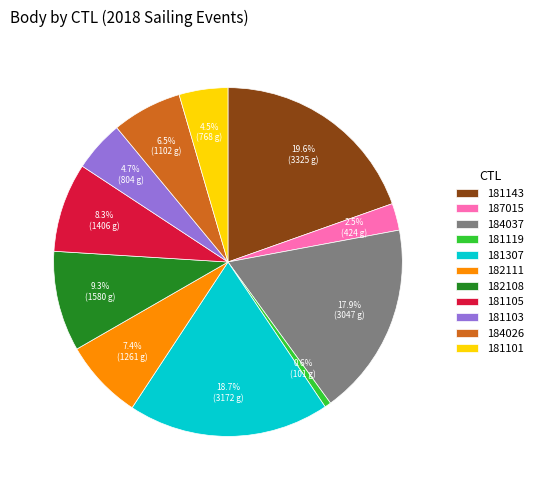

The 184026 slice represents 13% of the pie. True or false?

False